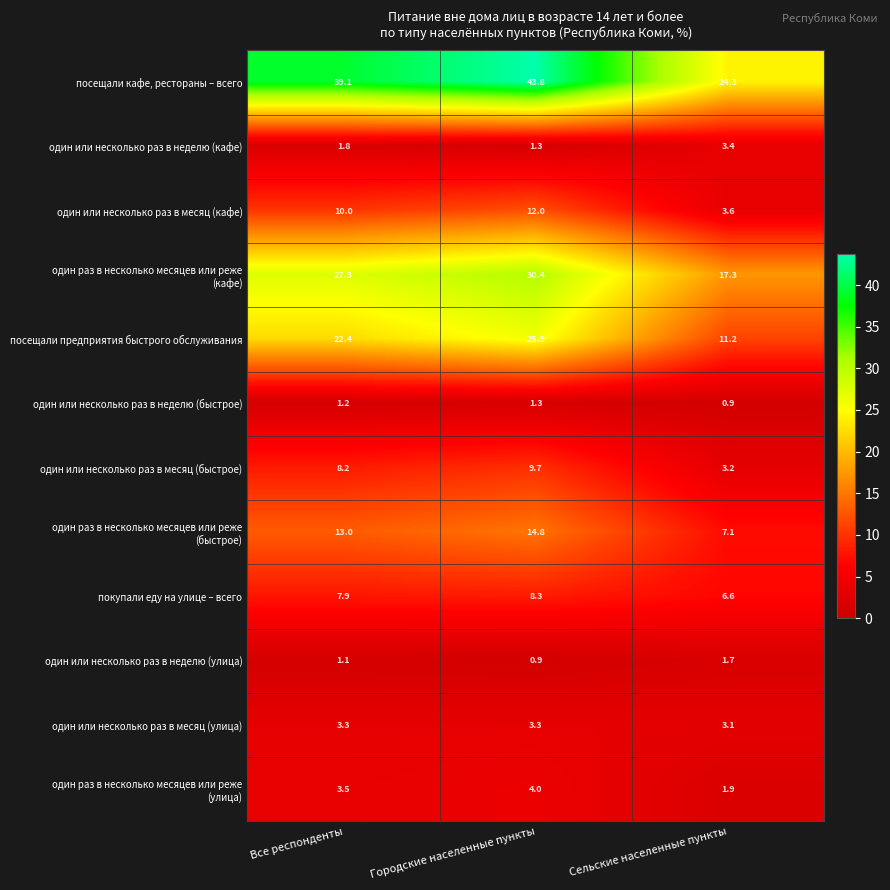

What is the average value of the один или несколько раз в месяц (кафе) series?

8.5